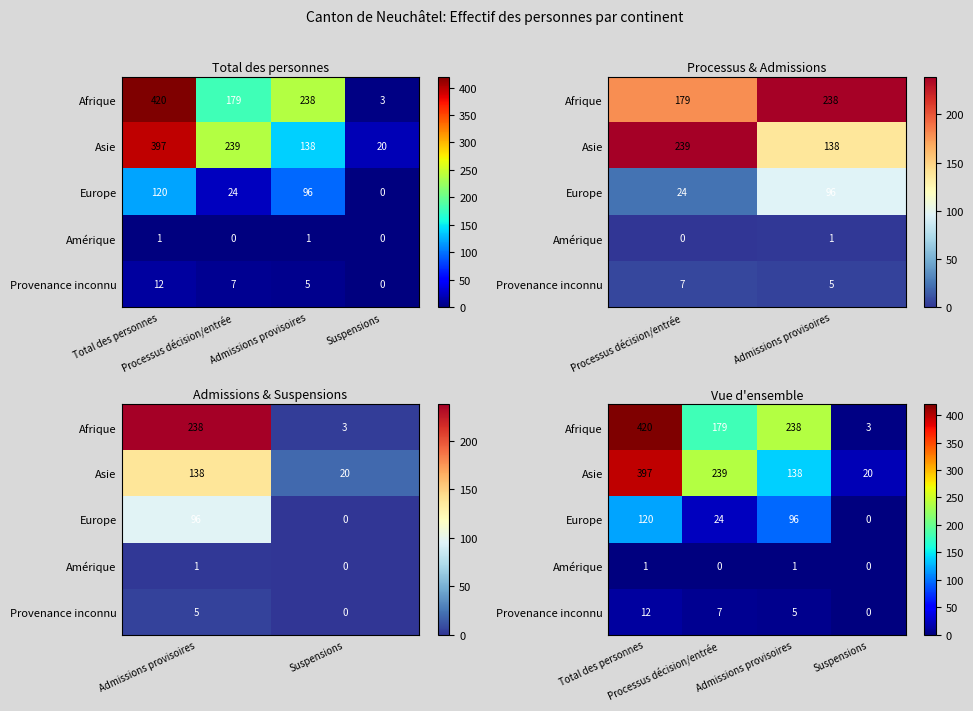

Which series has the largest total across all categories?

Afrique